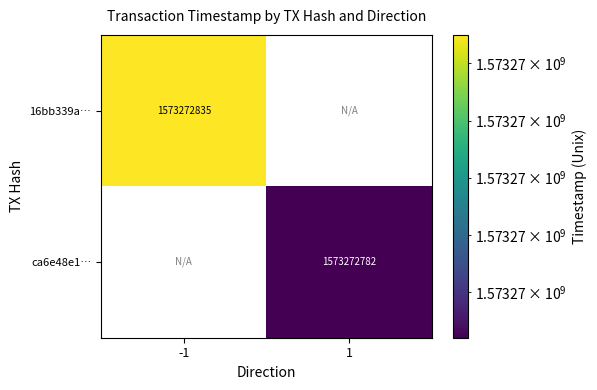

Is the value of 16bb339a… at -1 greater than the value of ca6e48e1… at 1?

Yes